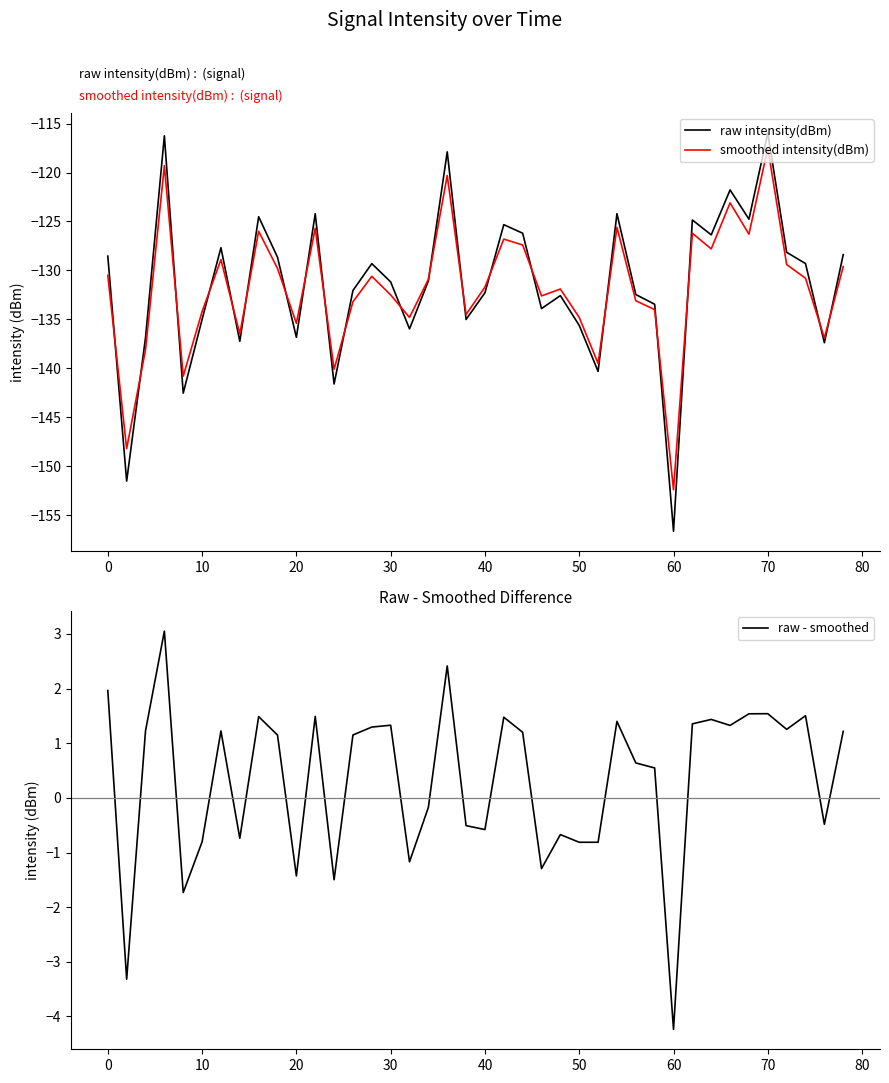

The raw - smoothed series shows 1.3 at 30. True or false?

True